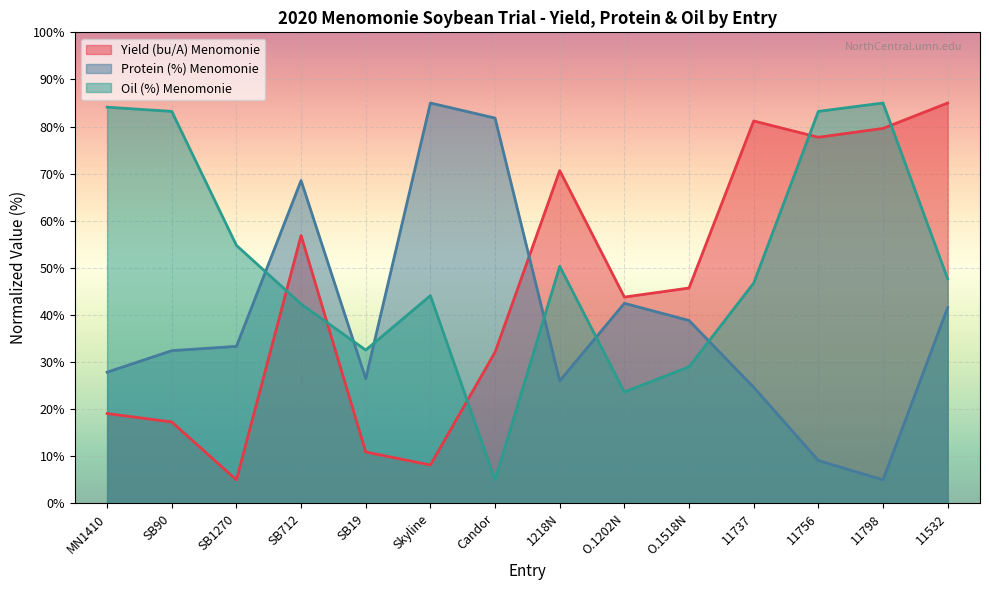

What is the total value across all series at O.1518N?

113.6